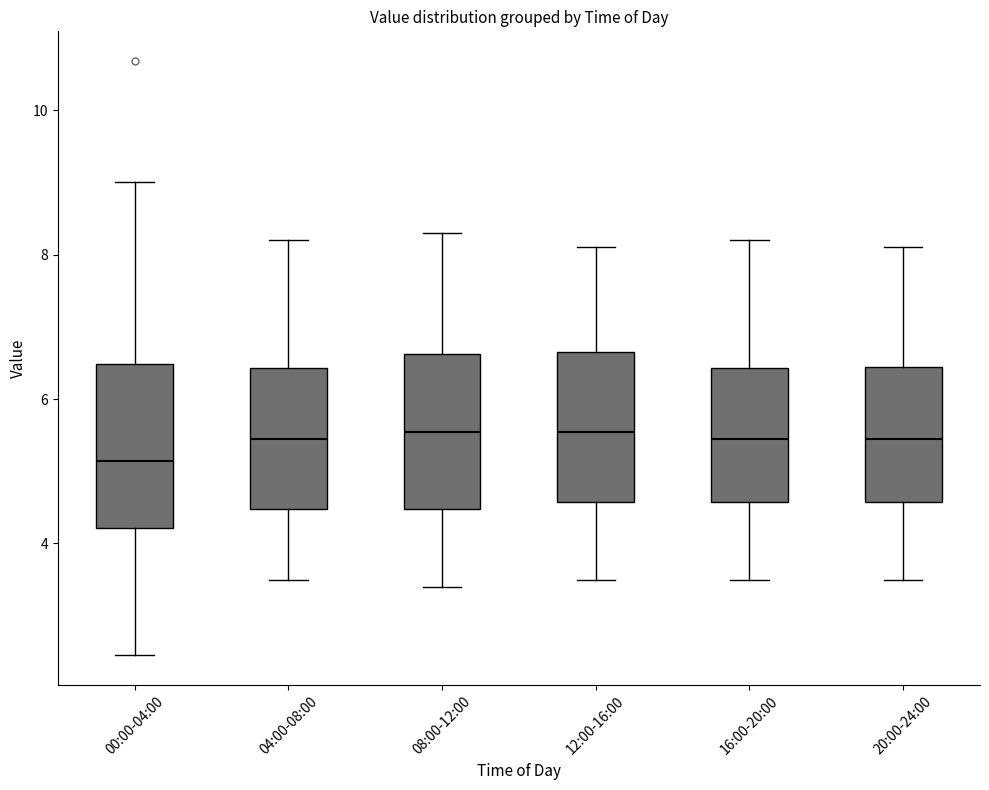

Reading left to right, read every box against the y-axis: the position of its median line, the range the box covers, and the ends of its whiskers. The values are not printed on the chart, so give them approximately, as read against the axis.

00:00-04:00: median 5.2, box 4.2 to 6.4, whiskers 2.4 to 9.0
04:00-08:00: median 5.4, box 4.4 to 6.4, whiskers 3.6 to 8.2
08:00-12:00: median 5.6, box 4.4 to 6.6, whiskers 3.4 to 8.4
12:00-16:00: median 5.6, box 4.6 to 6.6, whiskers 3.6 to 8.2
16:00-20:00: median 5.4, box 4.6 to 6.4, whiskers 3.6 to 8.2
20:00-24:00: median 5.4, box 4.6 to 6.4, whiskers 3.6 to 8.2